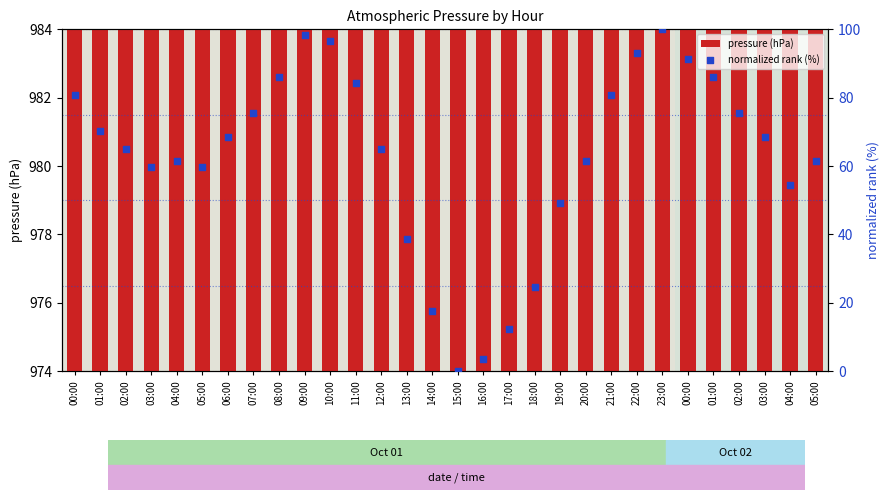

At how many categories does at least one series exceed 326?

30